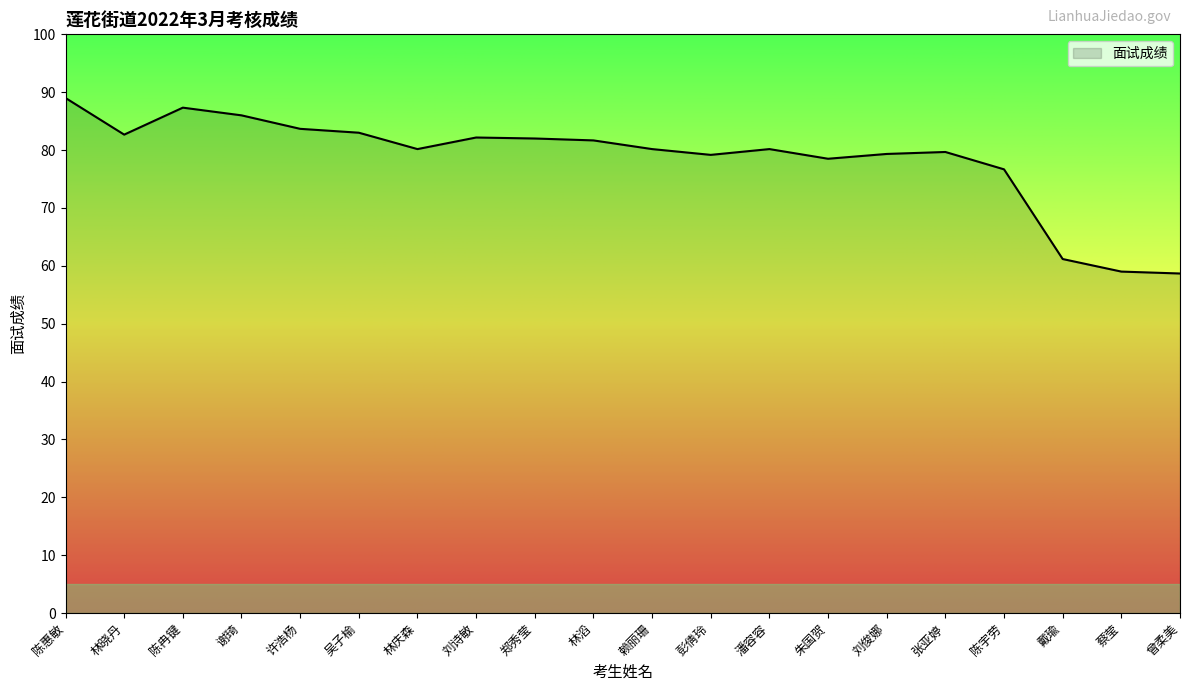

True or false: there are more than 1 points higher than both neighbors.

True